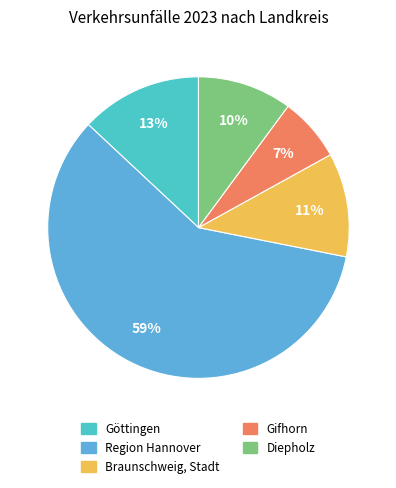

How many slices are in this pie chart?

5